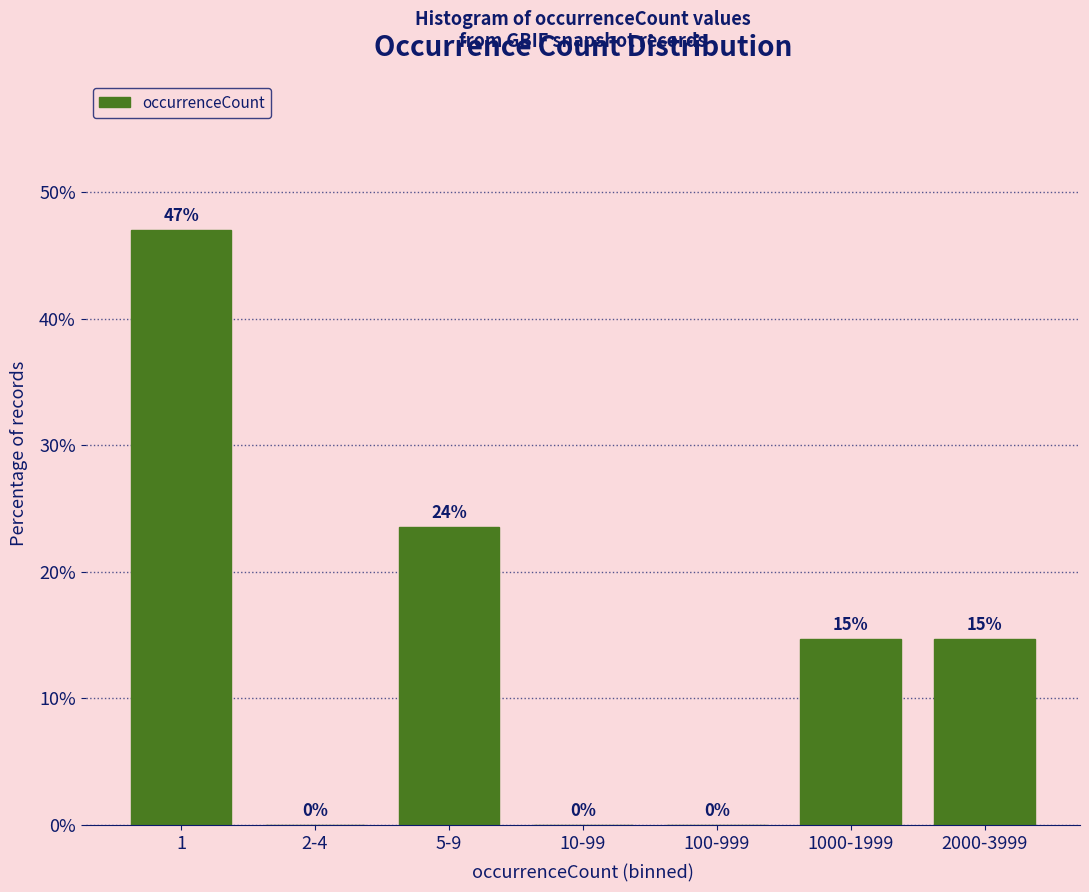

What value does the data have at 2000-3999?

14.7